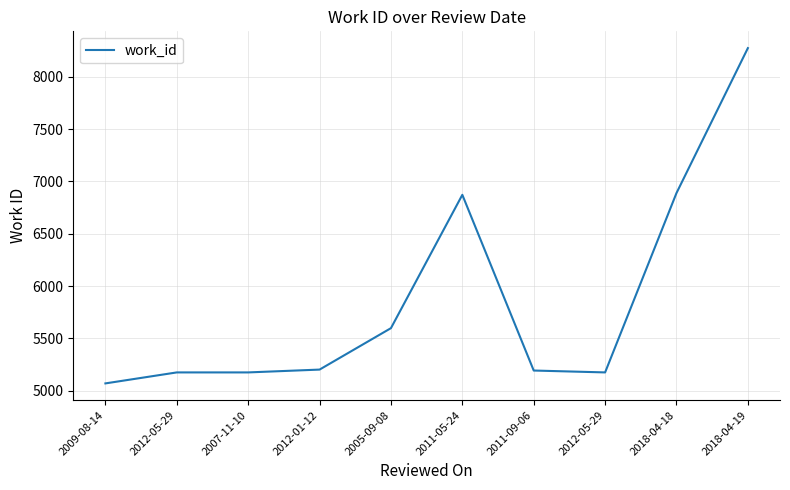

What is the change in value from 2012-05-29 to 2018-04-18?

+1714